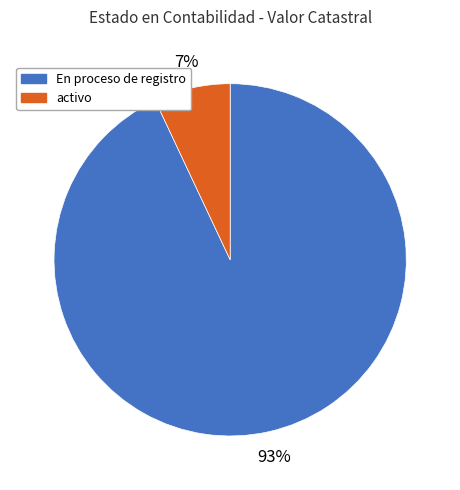

Count the number of slices in the pie.

2